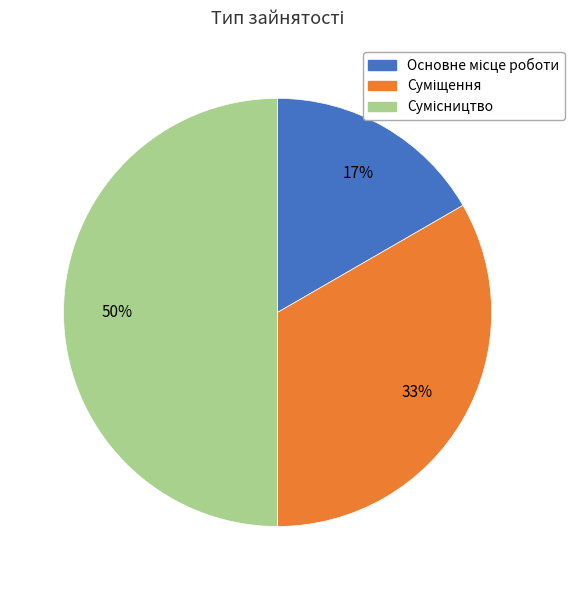

To the nearest percent, what is the average slice percentage?

33%